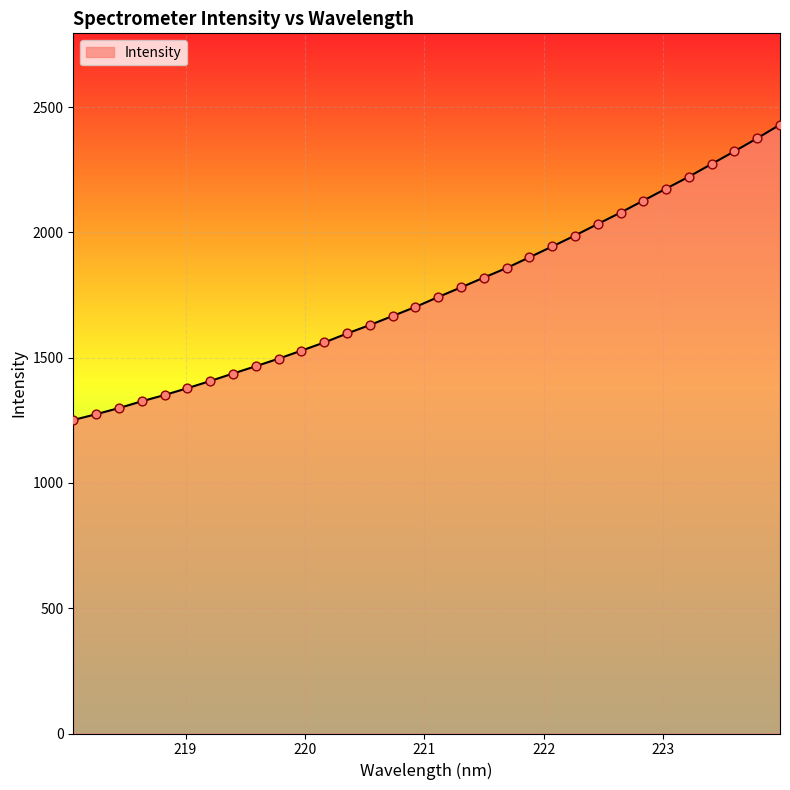

What is the maximum value shown in the chart?

2429.9